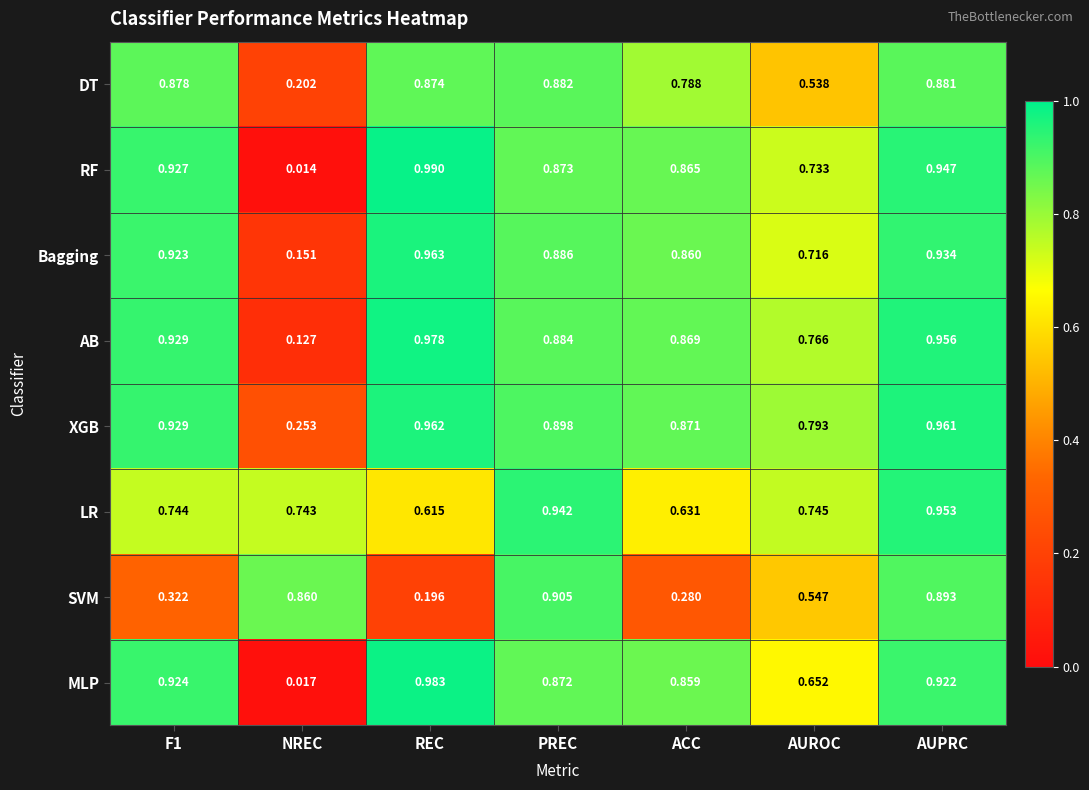

Which series has the widest spread of values?

RF